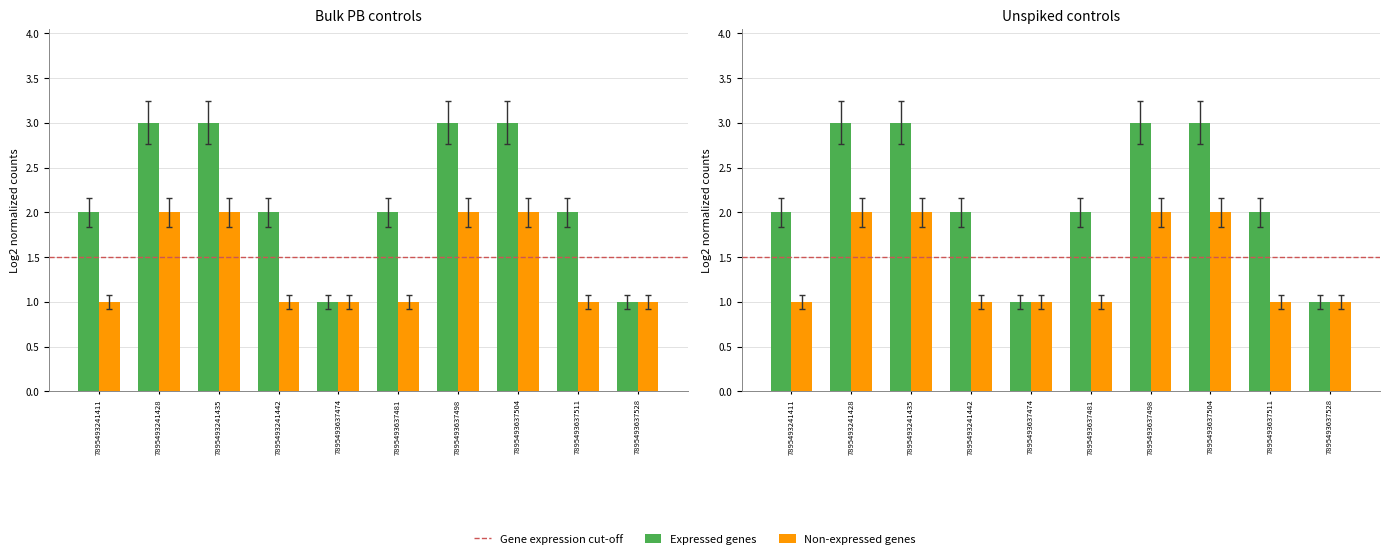

Are the bars grouped side by side (vs. stacked)?

Yes